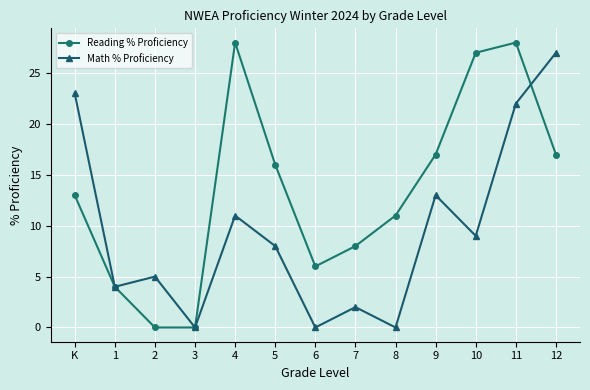

What position from the right is 9?

4